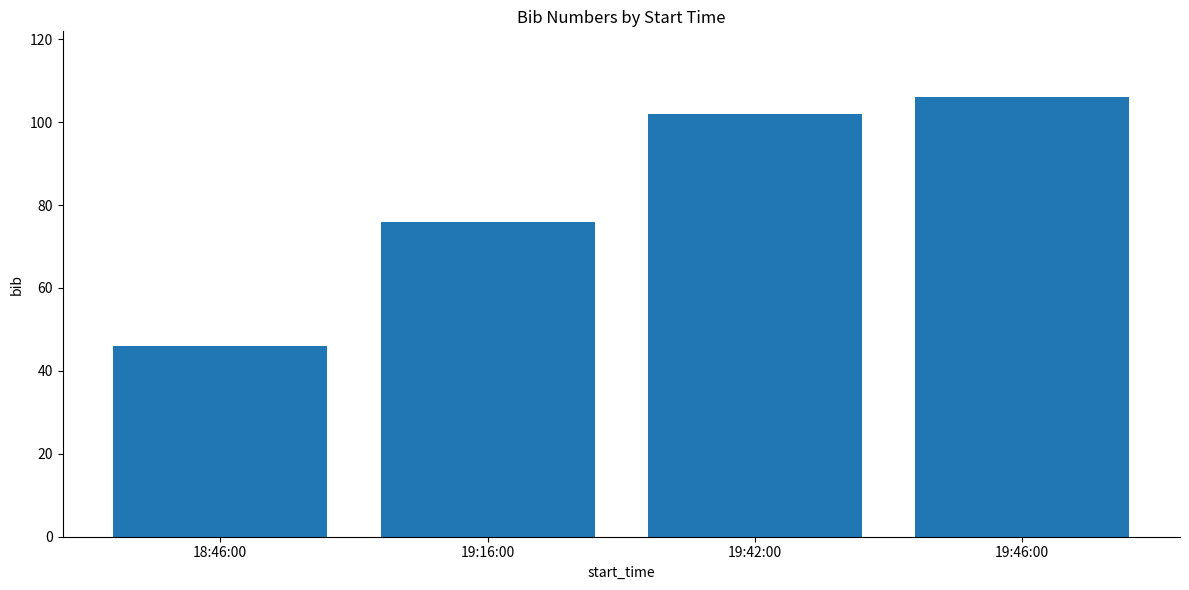

What is the minimum value shown in the chart?

46